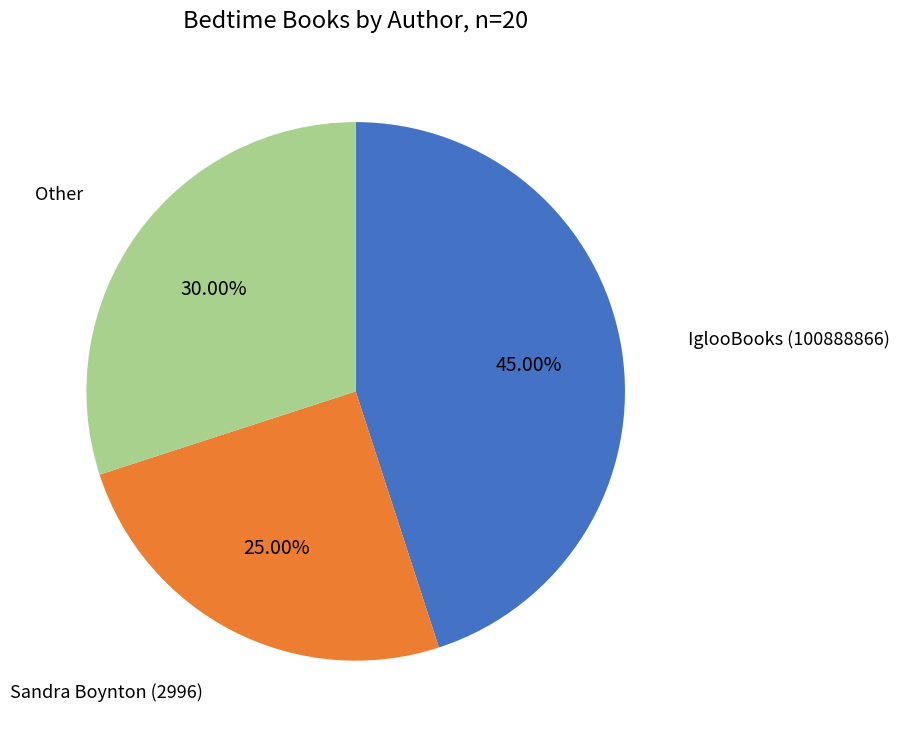

Count the number of slices in the pie.

3